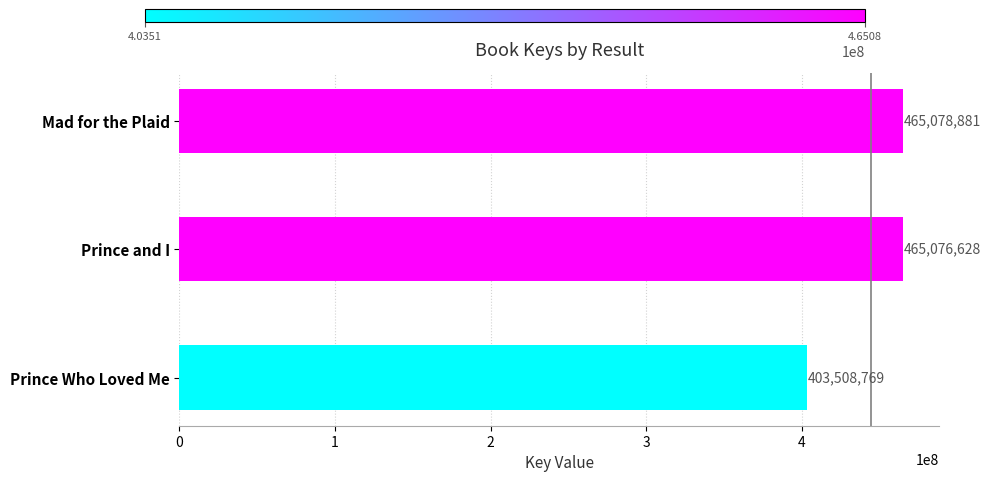

Reading top to bottom, list all the values displayed in this chart.

Mad for the Plaid=465078881	Prince and I=465076628	Prince Who Loved Me=403508769